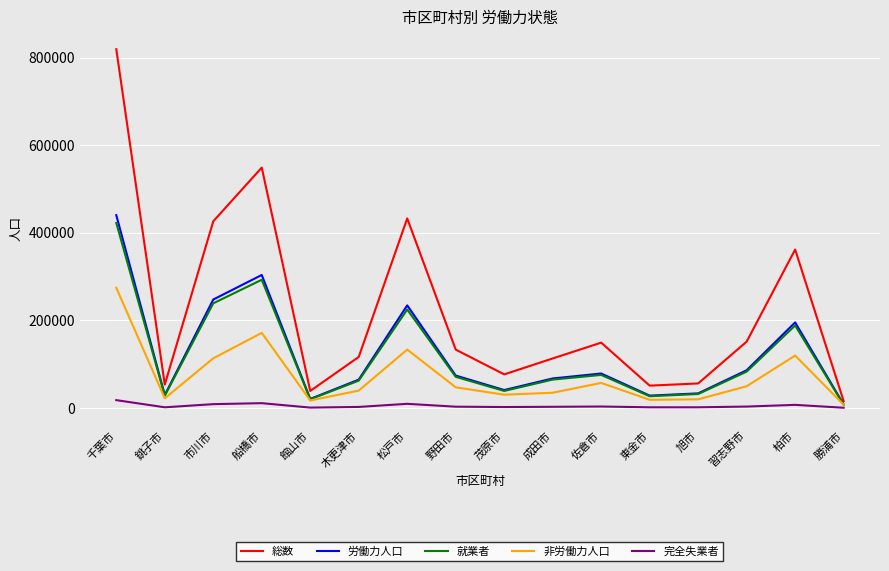

What is the spread (max minus min) of values at 東金市?

49479